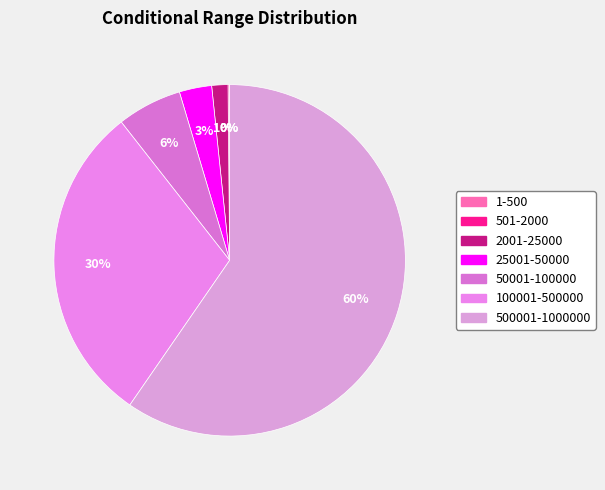

To the nearest percent, what is the average slice percentage?

14%